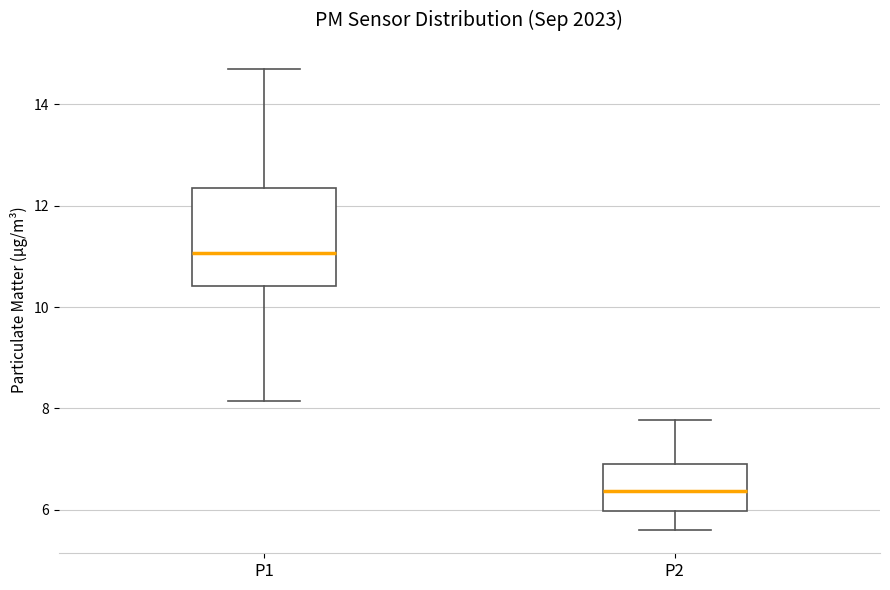

Reading left to right, transcribe this box plot: for each box, give where its median line is, the range the box spans, and where its two whiskers end, as read against the y-axis. The values are not printed on the chart, so give them approximately, as read against the axis.

P1: median 11.0, box 10.4 to 12.4, whiskers 8.2 to 14.8
P2: median 6.4, box 6.0 to 7.0, whiskers 5.6 to 7.8